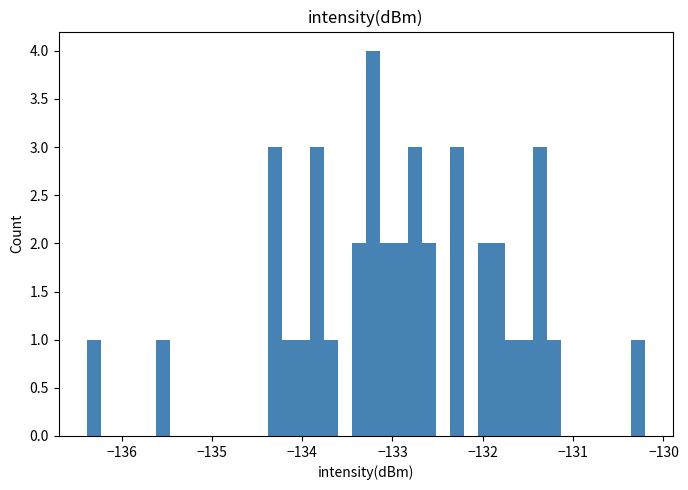

Around what value on the x-axis is the tallest bar? Give the approximate position of its centre, as read against the axis.

-133.2